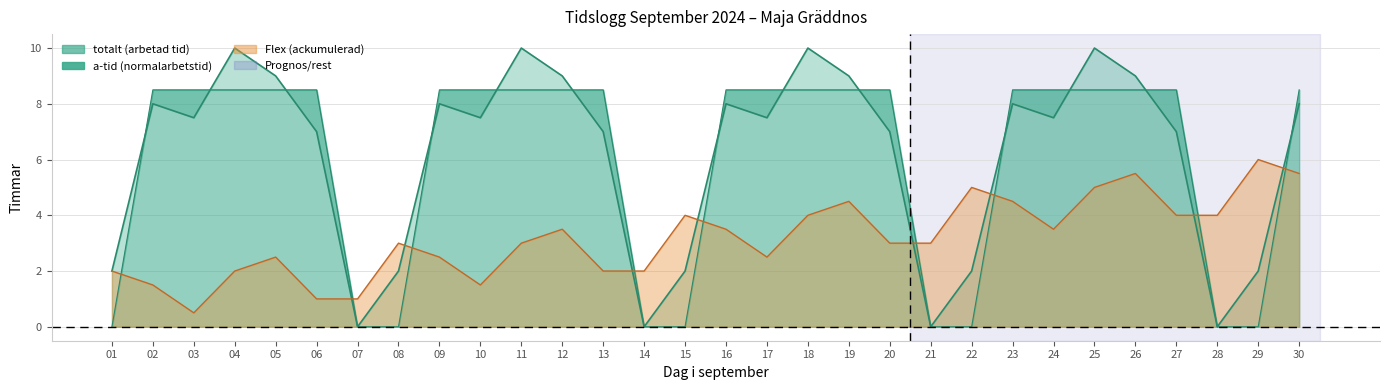

True or false: Flex and a-tid cross at least once.

True